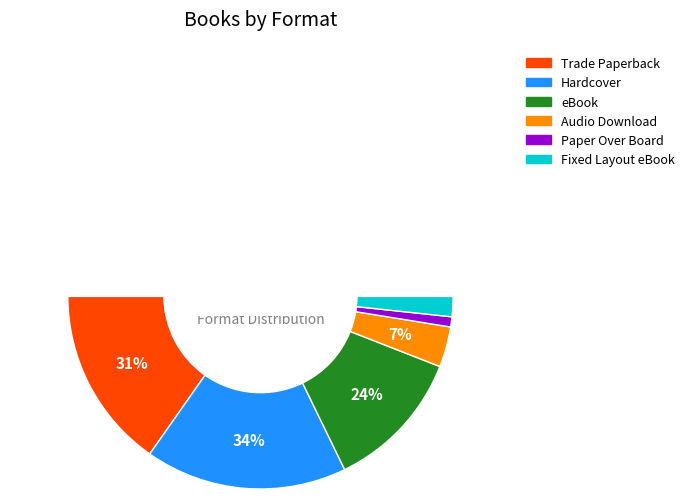

Rank the categories by value from lowest to highest.

Paper Over Board, Fixed Layout eBook, Audio Download, eBook, Trade Paperback, Hardcover